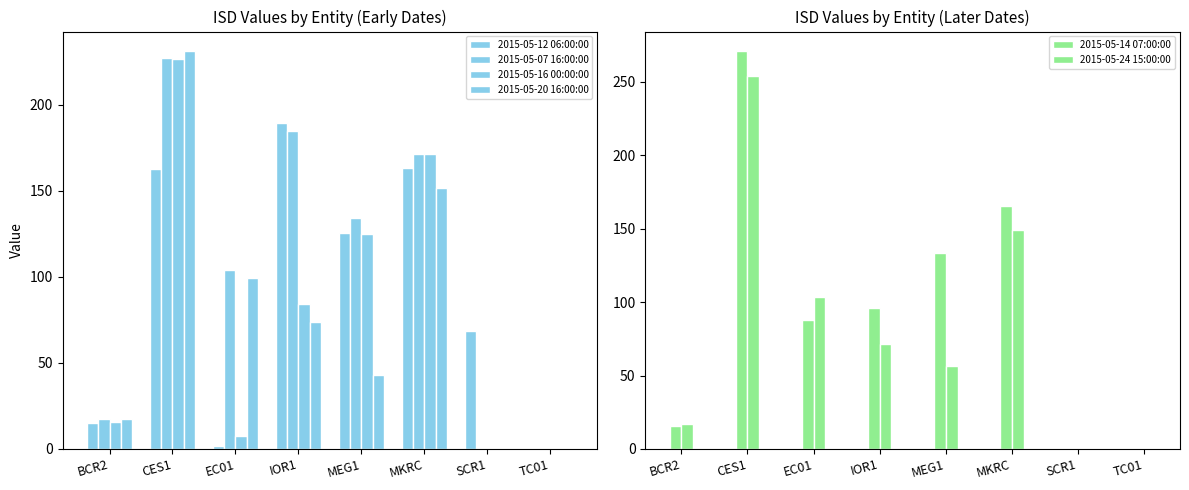

What position from the right is MKRC?

3